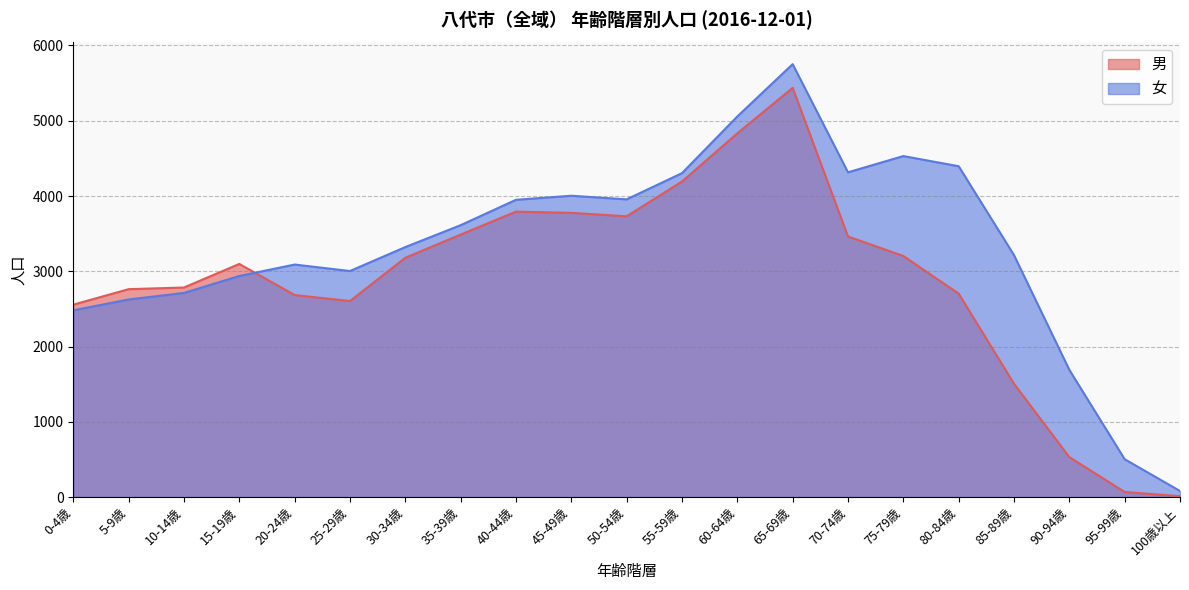

Which series ends up on top after the final intersection of 男 and 女?

女